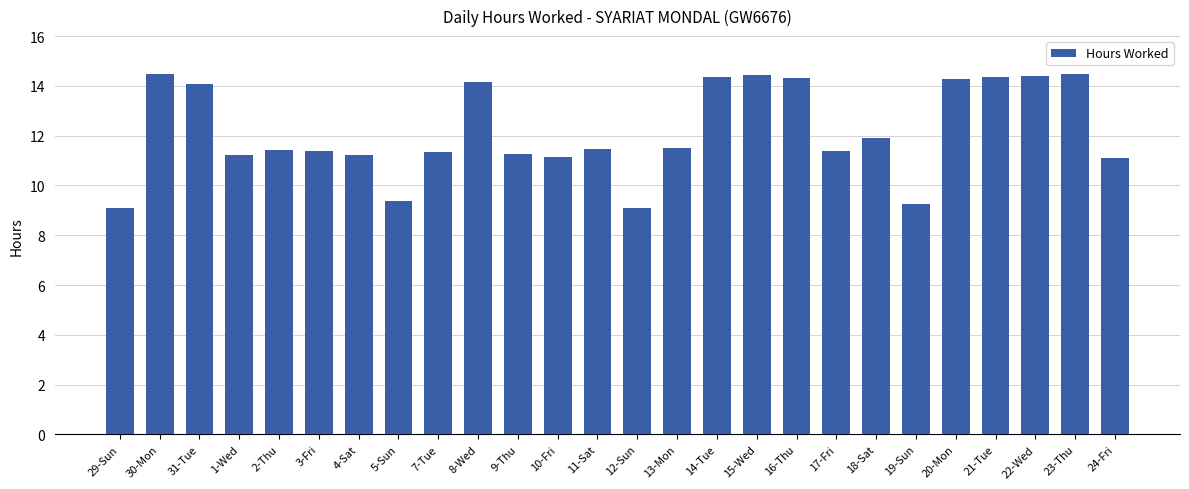

What is the ratio of the value at 1-Wed to the value at 2-Thu?

1.0